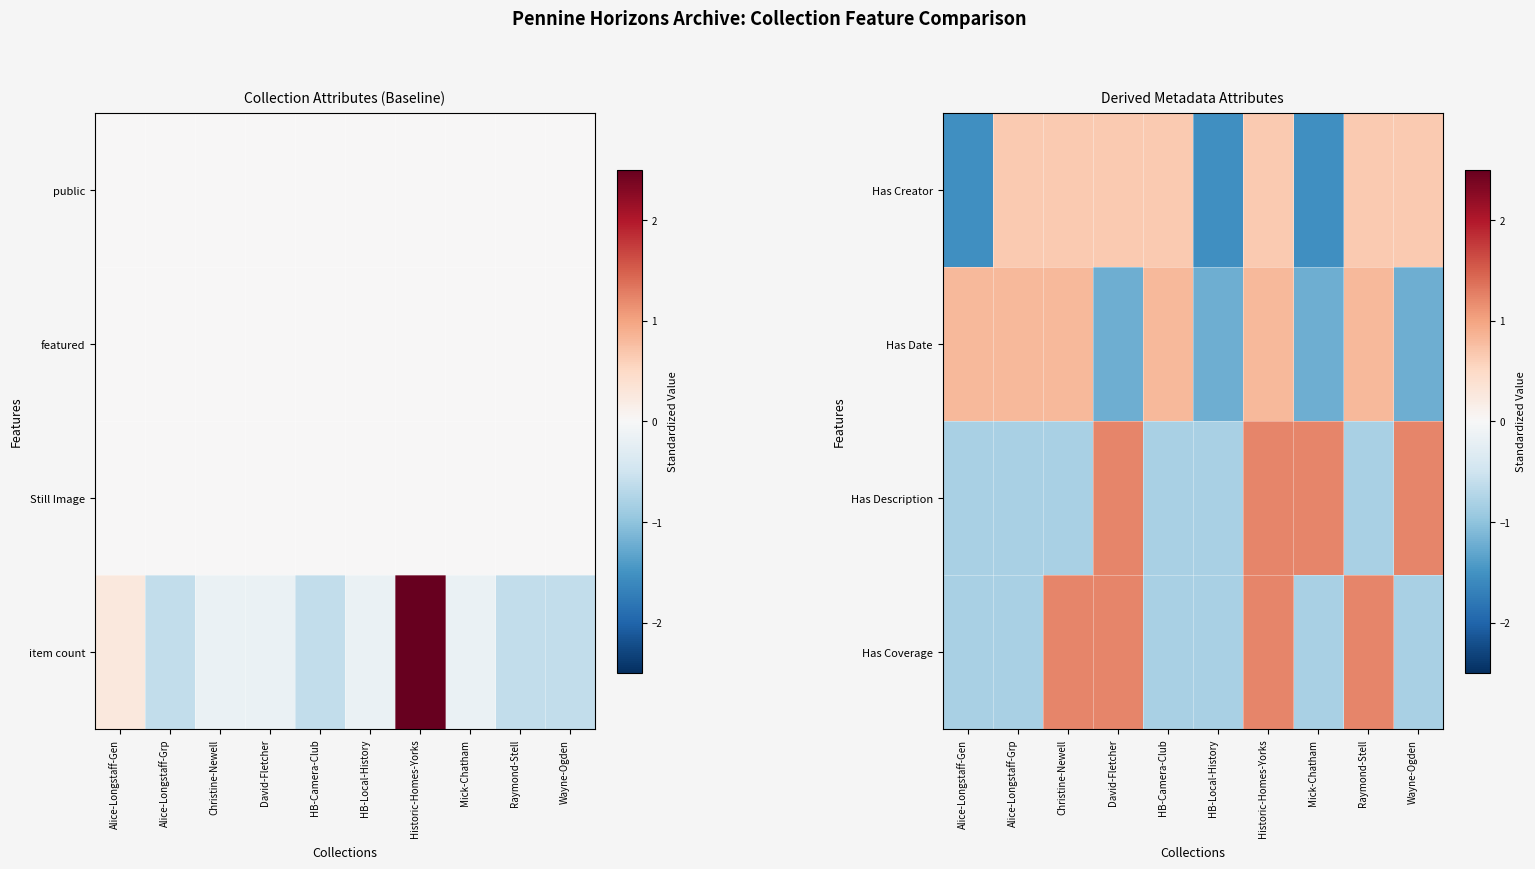

Rank the series at HB-Camera-Club from lowest to highest value.

Has Description, Has Coverage, Has Creator, Has Date